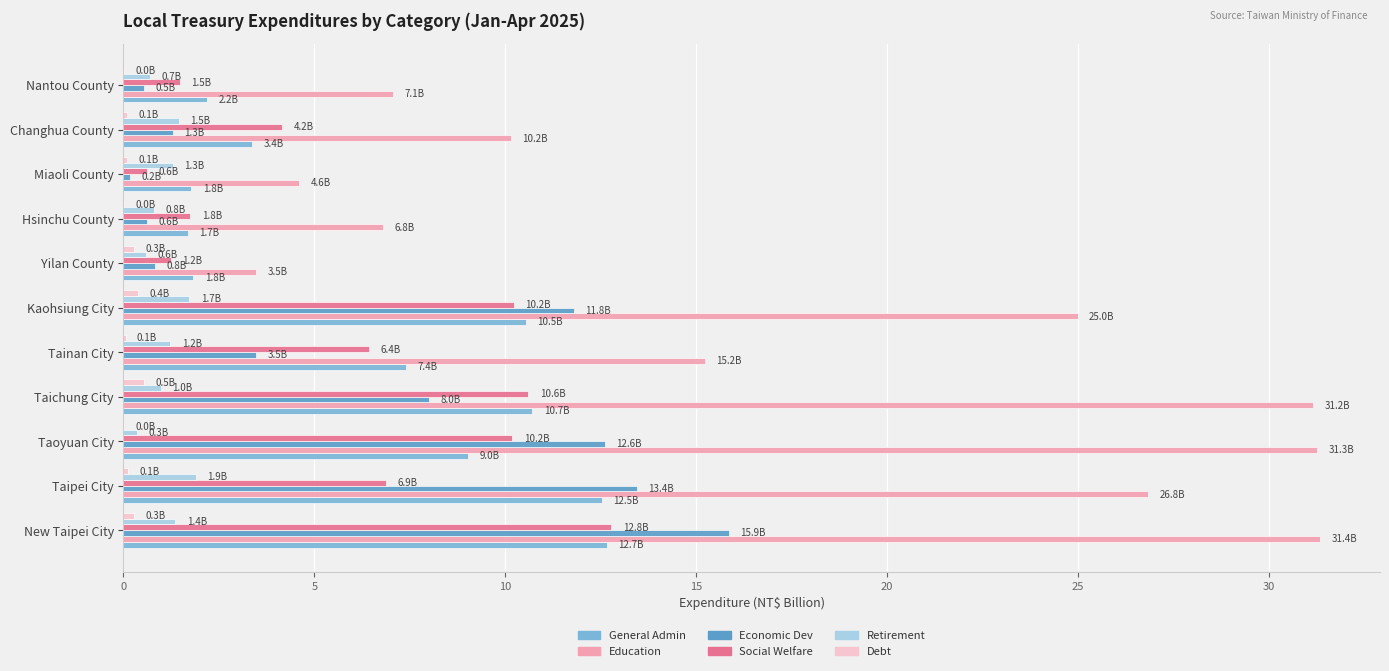

Which category has the highest value in the Social Welfare series?

New Taipei City